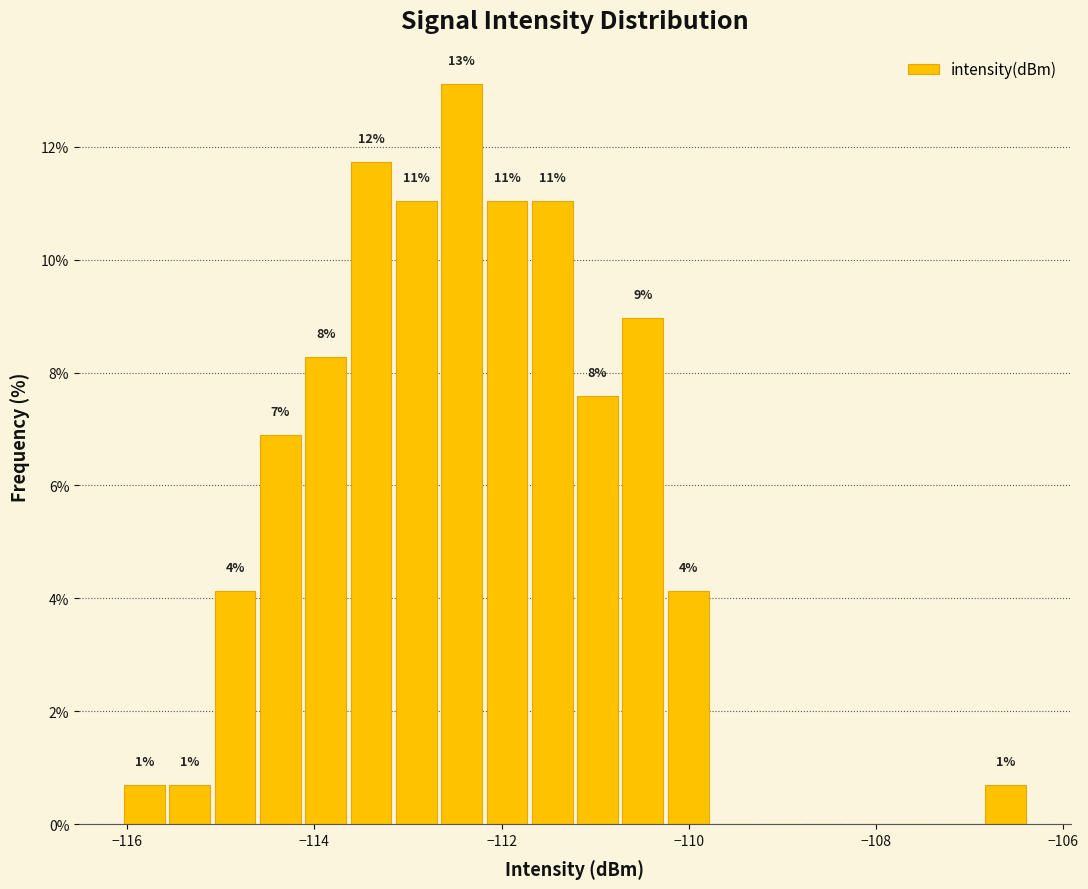

Read against the x-axis, roughly where is the centre of the tallest bar?

-112.4